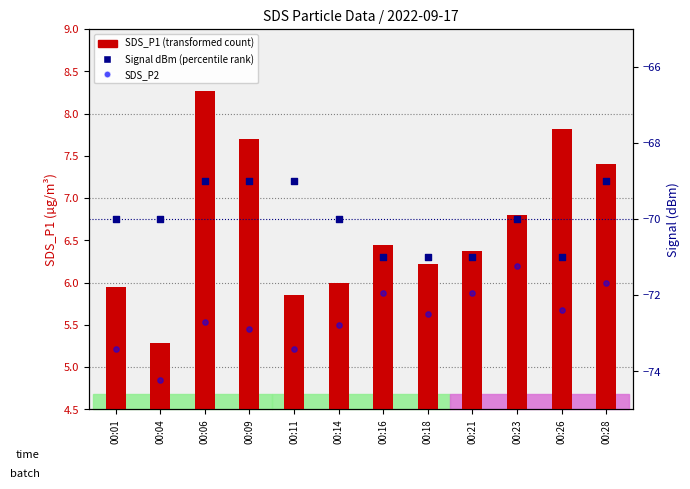

Which series has the largest total across all categories?

SDS_P1 (transformed count)